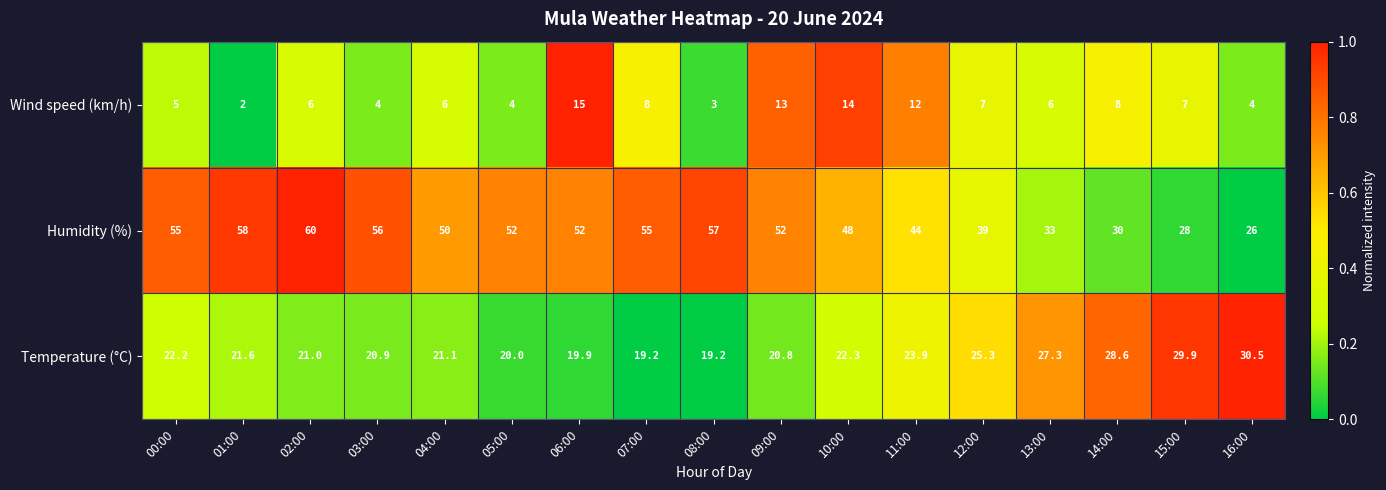

Which series changed the most between 02:00 and 07:00?

Humidity (%)